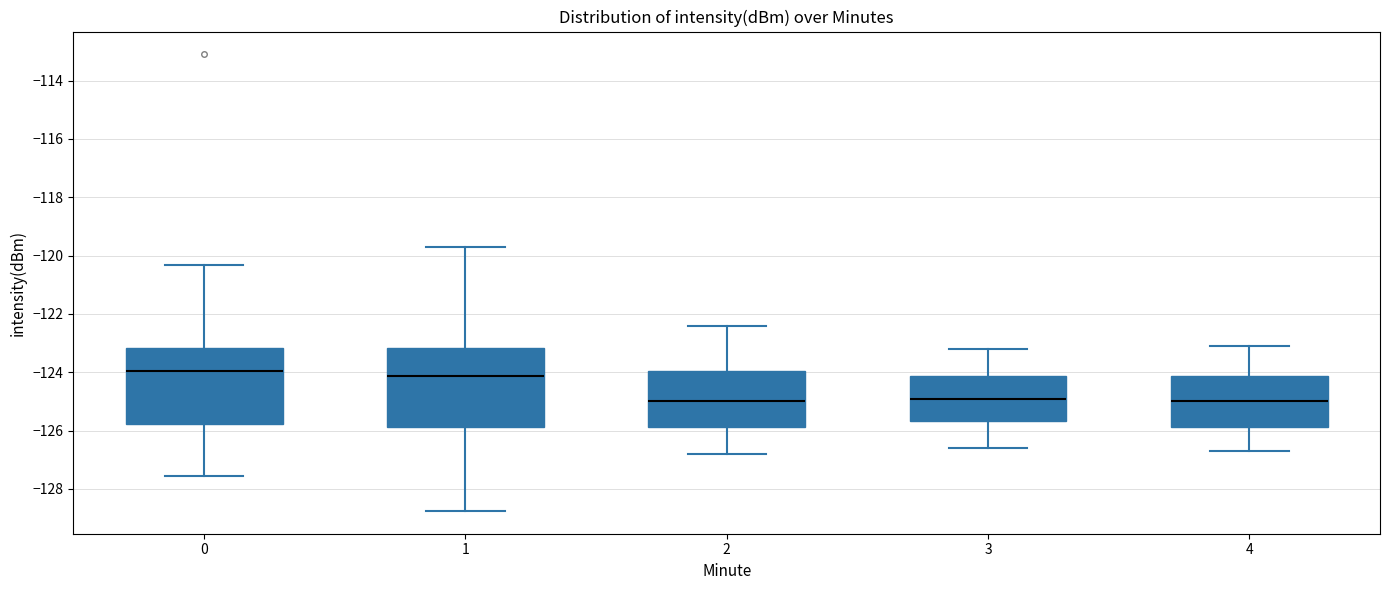

Reading left to right, transcribe this box plot: for each box, give where its median line is, the range the box spans, and where its two whiskers end, as read against the y-axis. The values are not printed on the chart, so give them approximately, as read against the axis.

0: median -124.0, box -125.8 to -123.2, whiskers -127.6 to -120.4
1: median -124.2, box -125.8 to -123.2, whiskers -128.8 to -119.6
2: median -125.0, box -125.8 to -124.0, whiskers -126.8 to -122.4
3: median -124.8, box -125.6 to -124.2, whiskers -126.6 to -123.2
4: median -125.0, box -125.8 to -124.2, whiskers -126.6 to -123.0